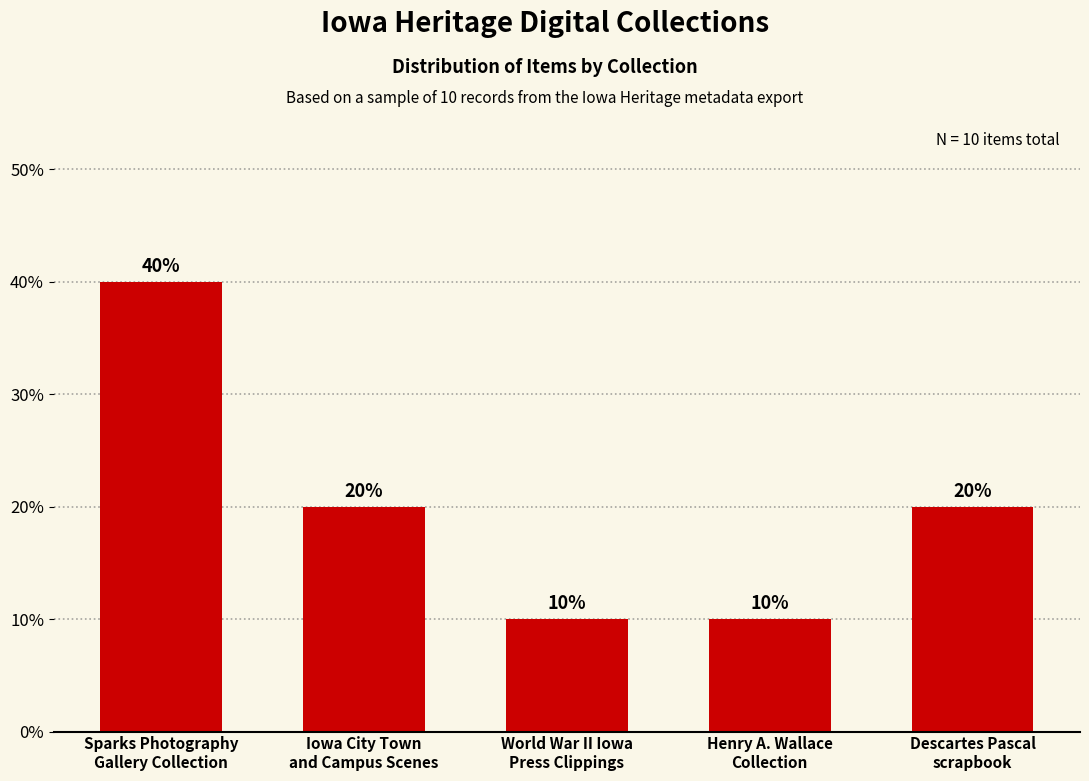

What is the minimum value shown in the chart?

10